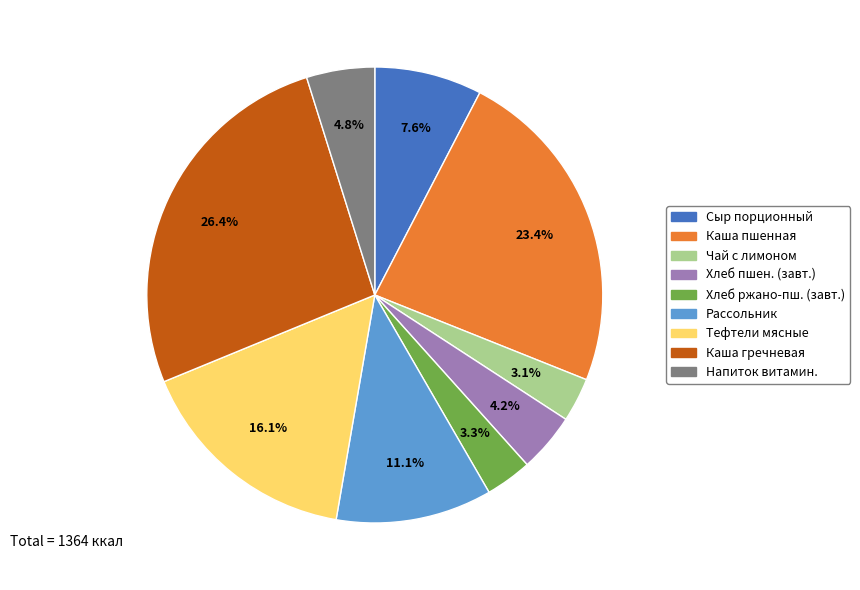

Does any single category account for the majority?

No